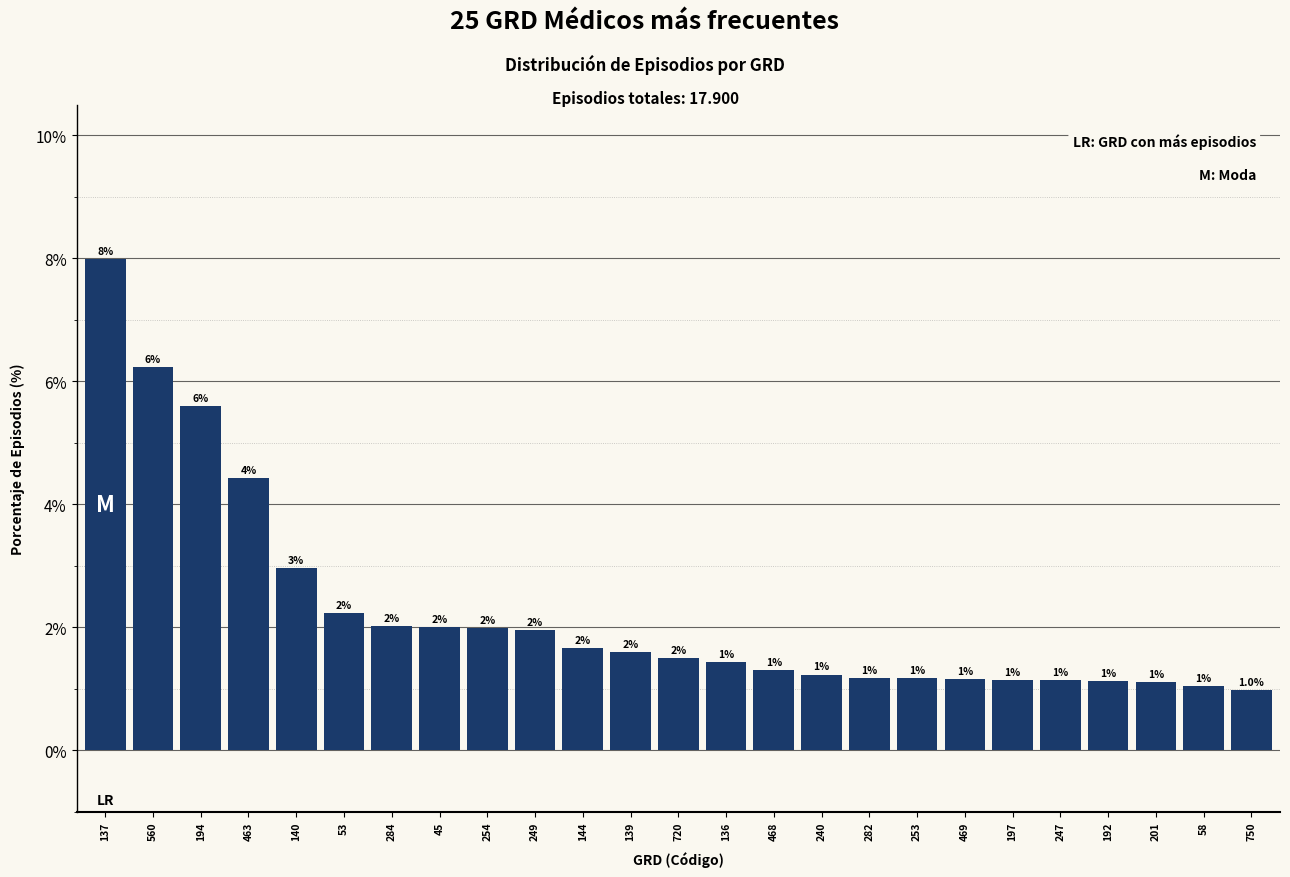

What is the difference between the maximum and minimum values?

7.0